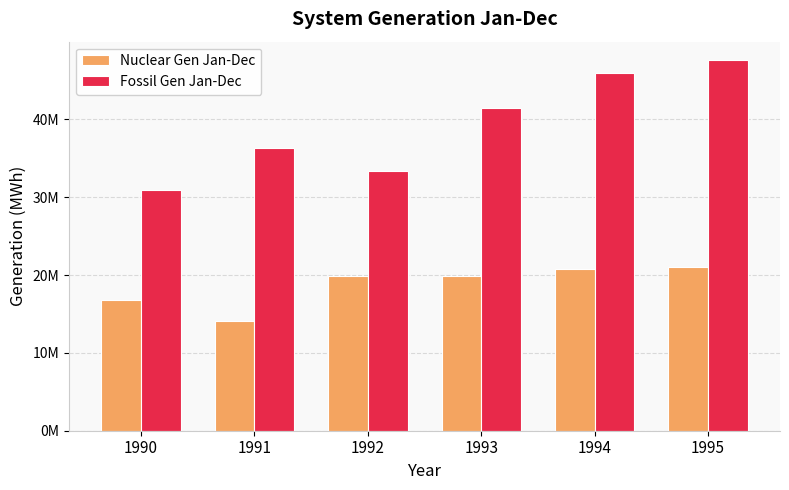

The Fossil Gen Jan-Dec series shows 30922028 at 1990. True or false?

True